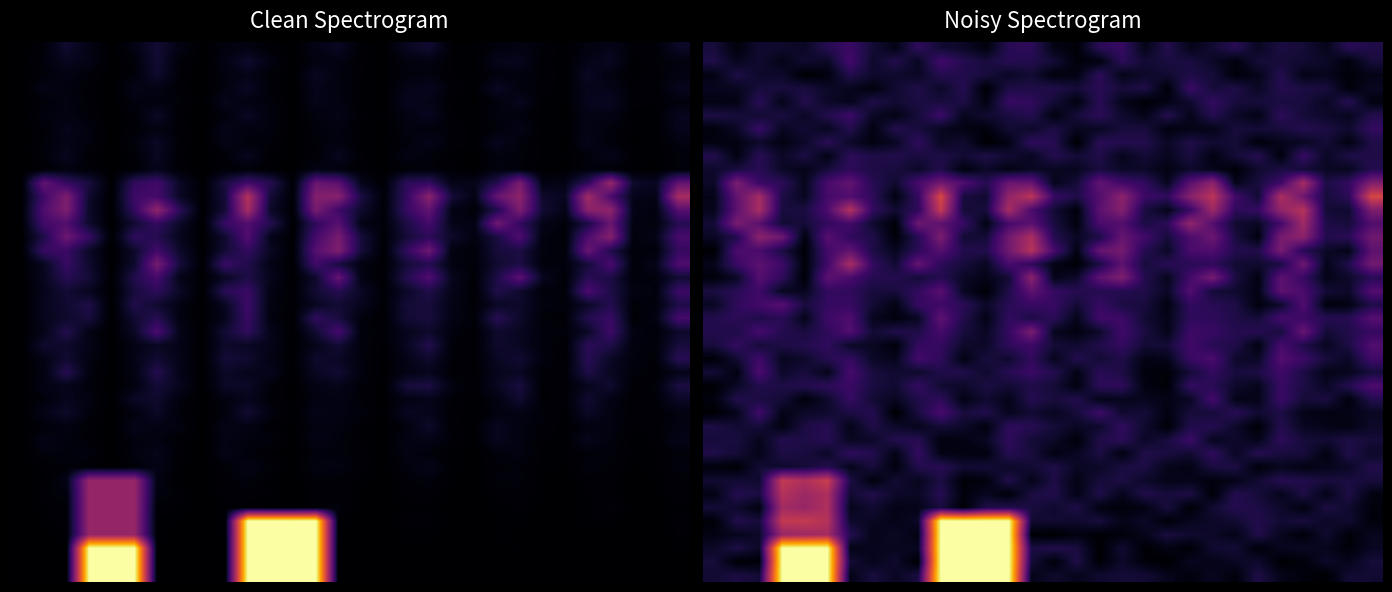

At how many categories does at least one series exceed 3?

30